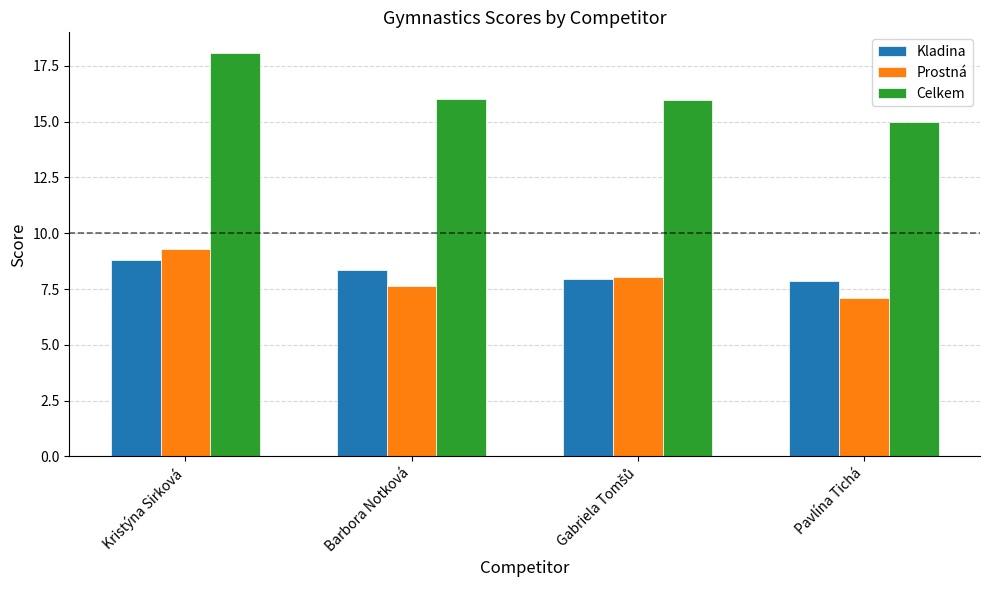

What is the label of the 4th bar from the left?

Pavlína Tichá